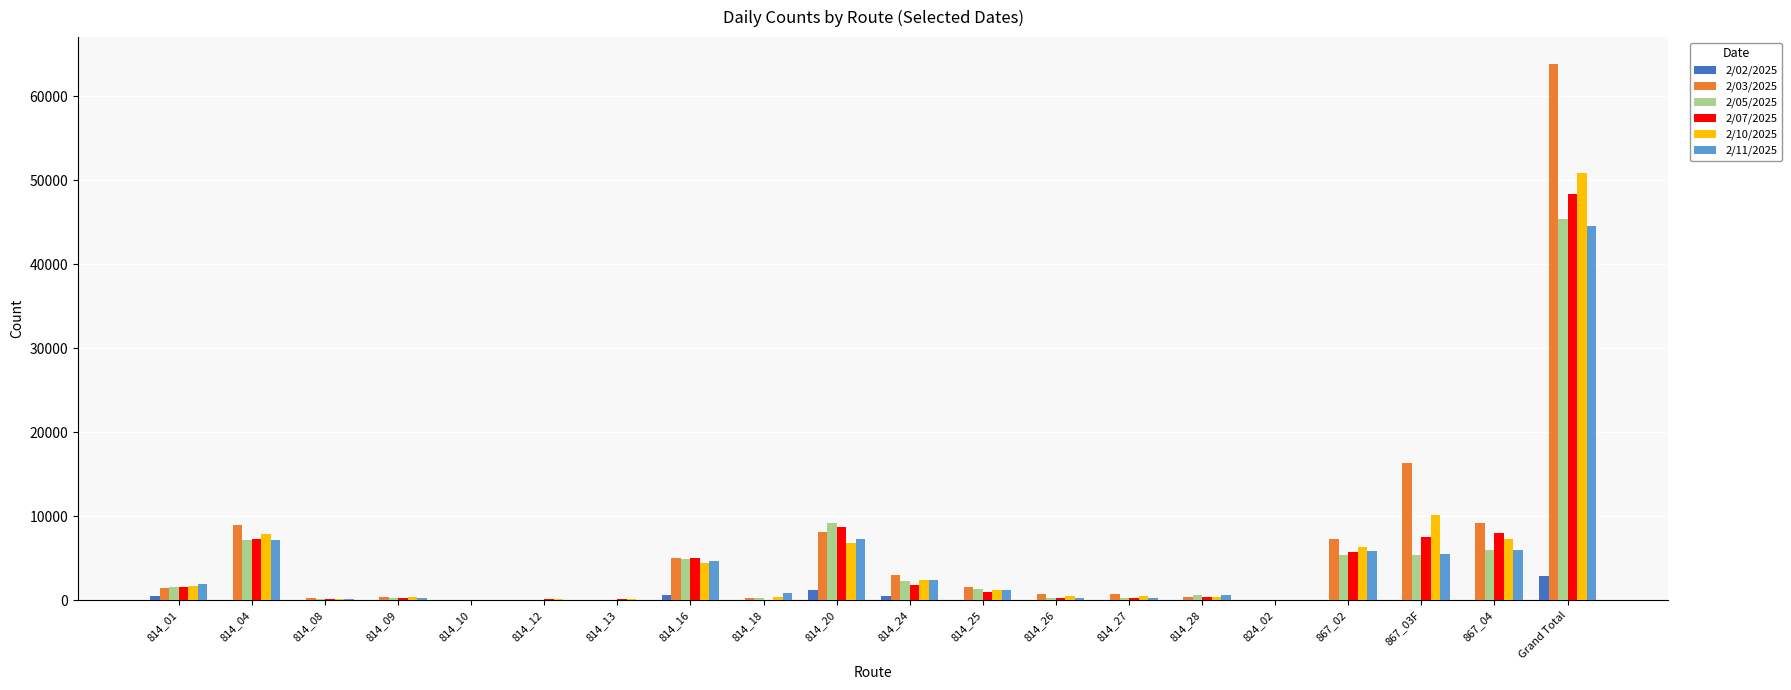

Which series has the widest spread of values?

2/03/2025